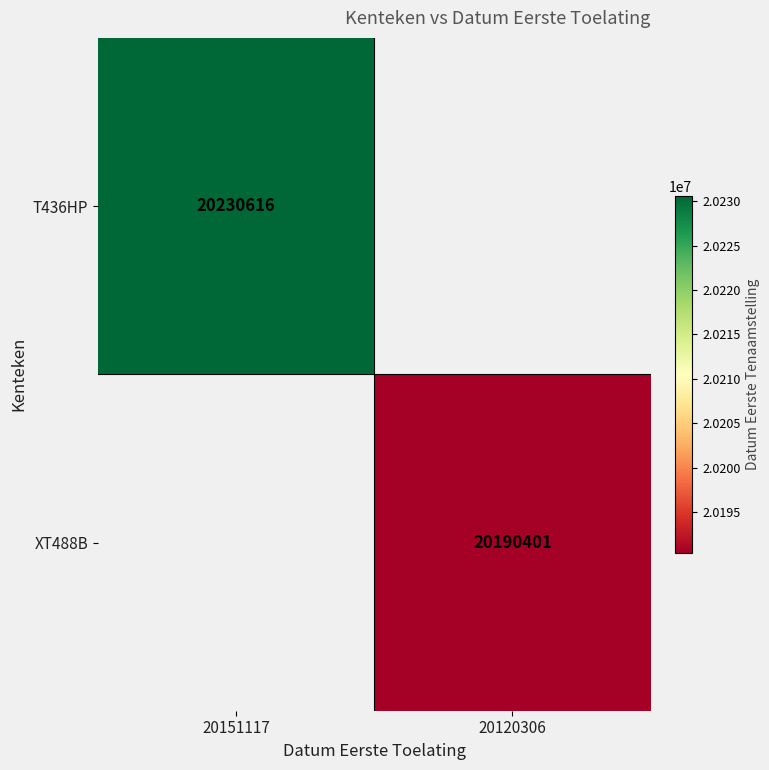

True or false: XT488B has a value of 20190401 at 20120306.

True